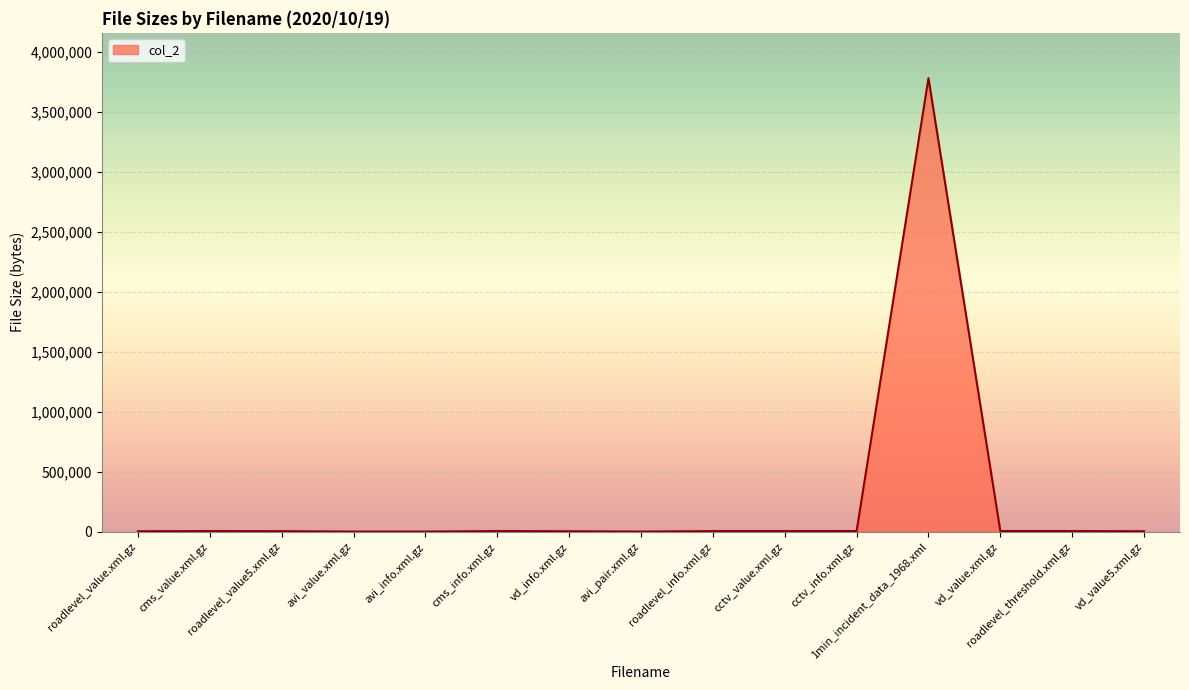

Does the chart display data point markers on the line(s)?

No